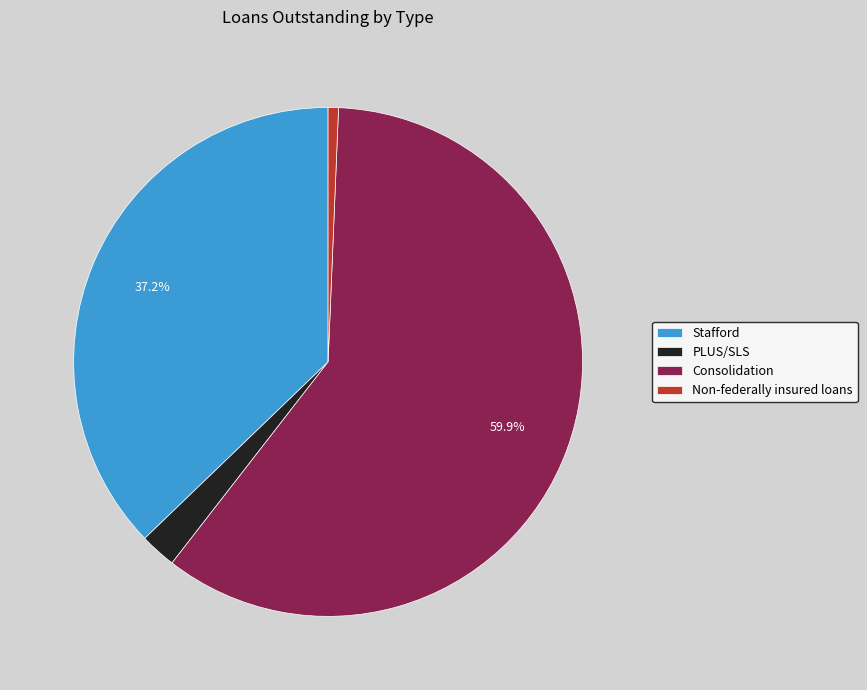

Rank the categories by value from lowest to highest.

Non-federally insured loans, PLUS/SLS, Stafford, Consolidation